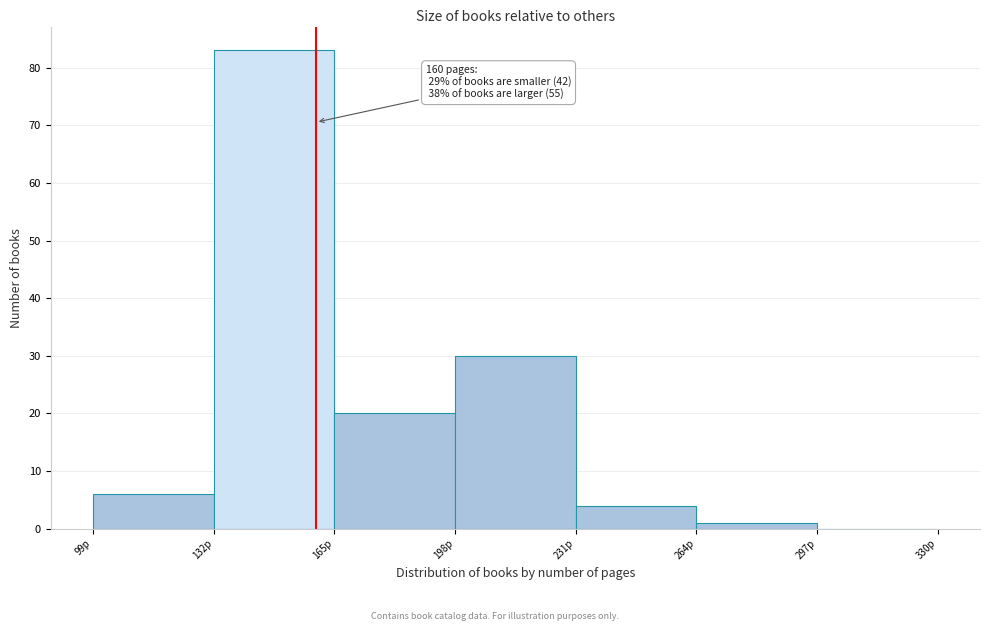

Over which range of the x-axis is the bar tallest?

132 to 165